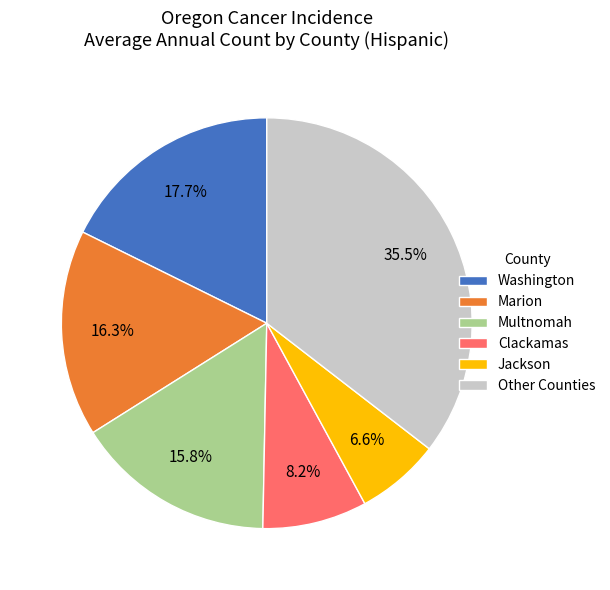

How many slices are in this pie chart?

6